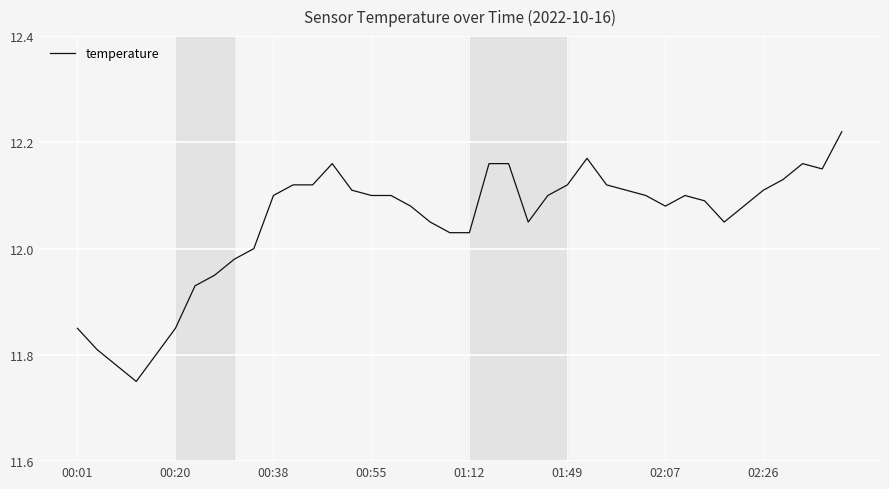

What is the difference between the maximum and minimum values?

0.5